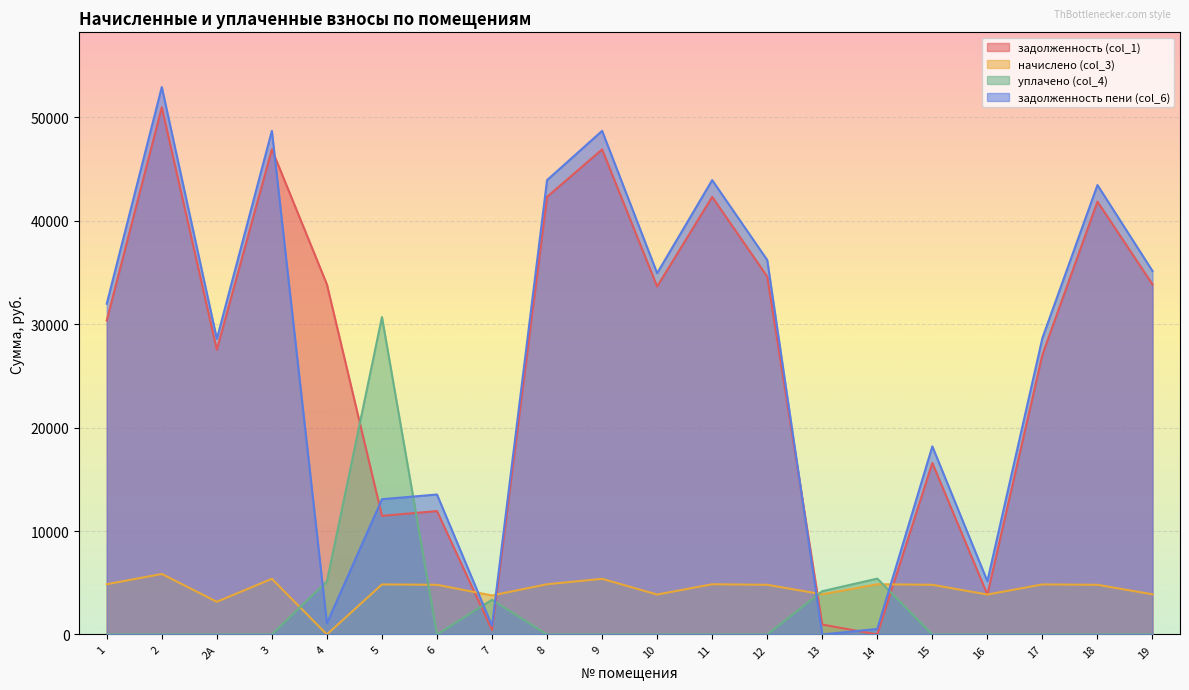

How many series are shown in this chart?

4